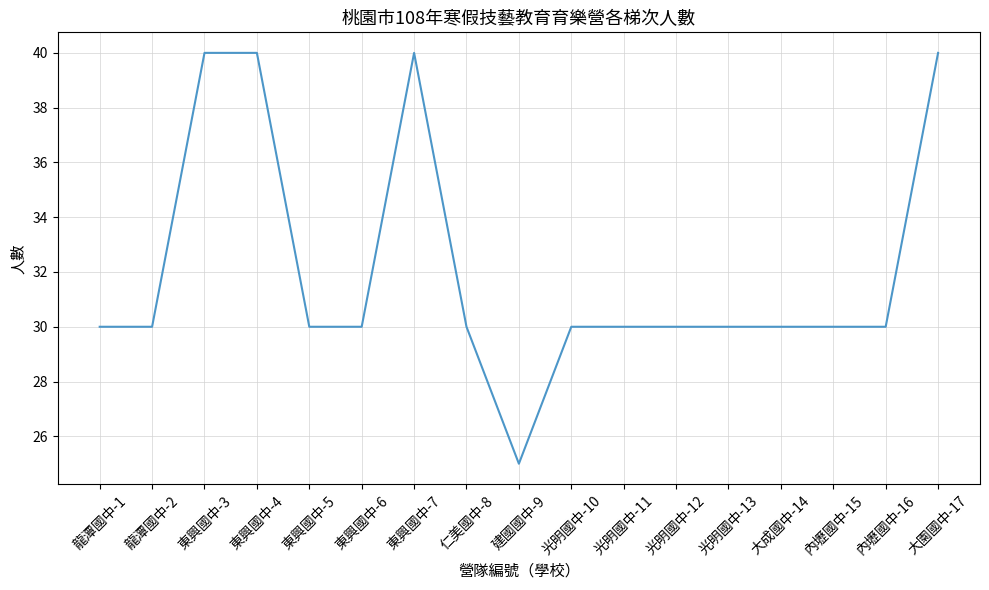

How many lines are shown in the chart?

1